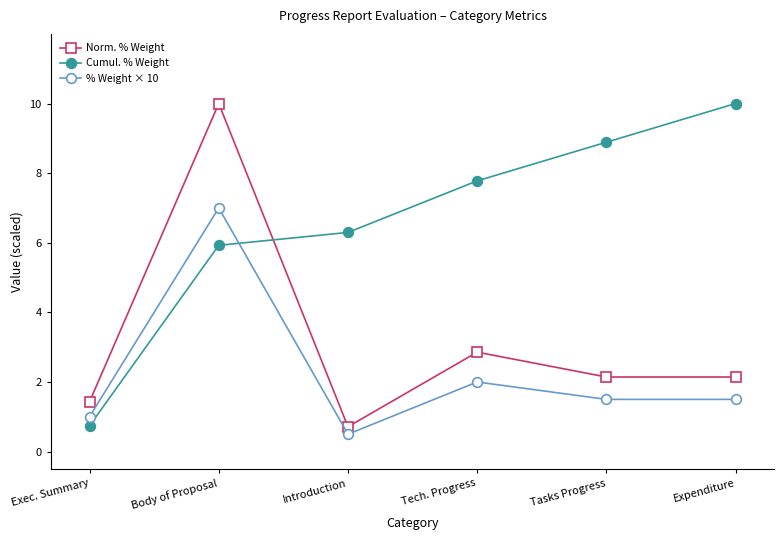

What position from the right is Expenditure?

1